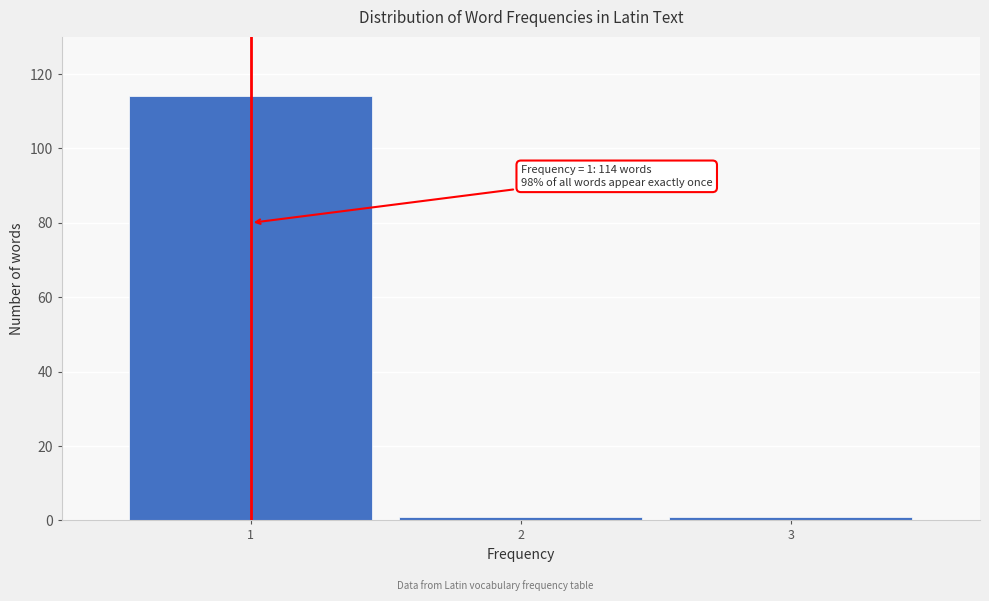

Reading left to right, transcribe all the data shown in this chart.

1=114	2=1	3=1